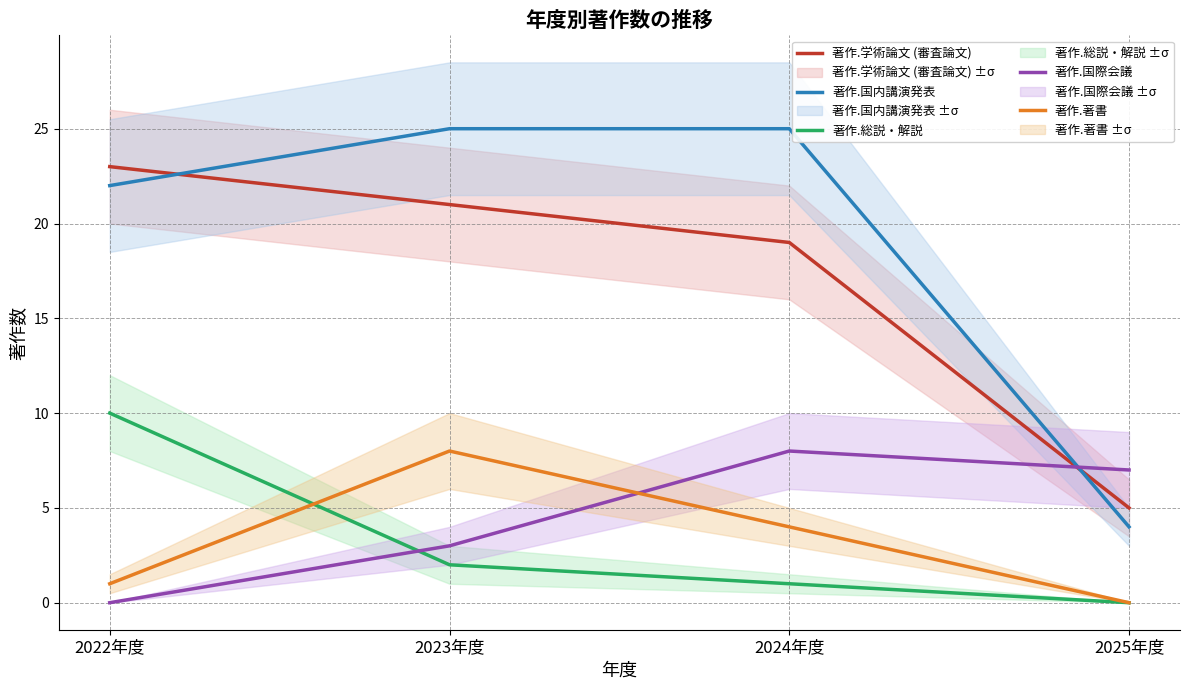

Between which two adjacent categories do 著作.国際会議 and 著作.国内講演発表 first intersect?

2024年度 and 2025年度